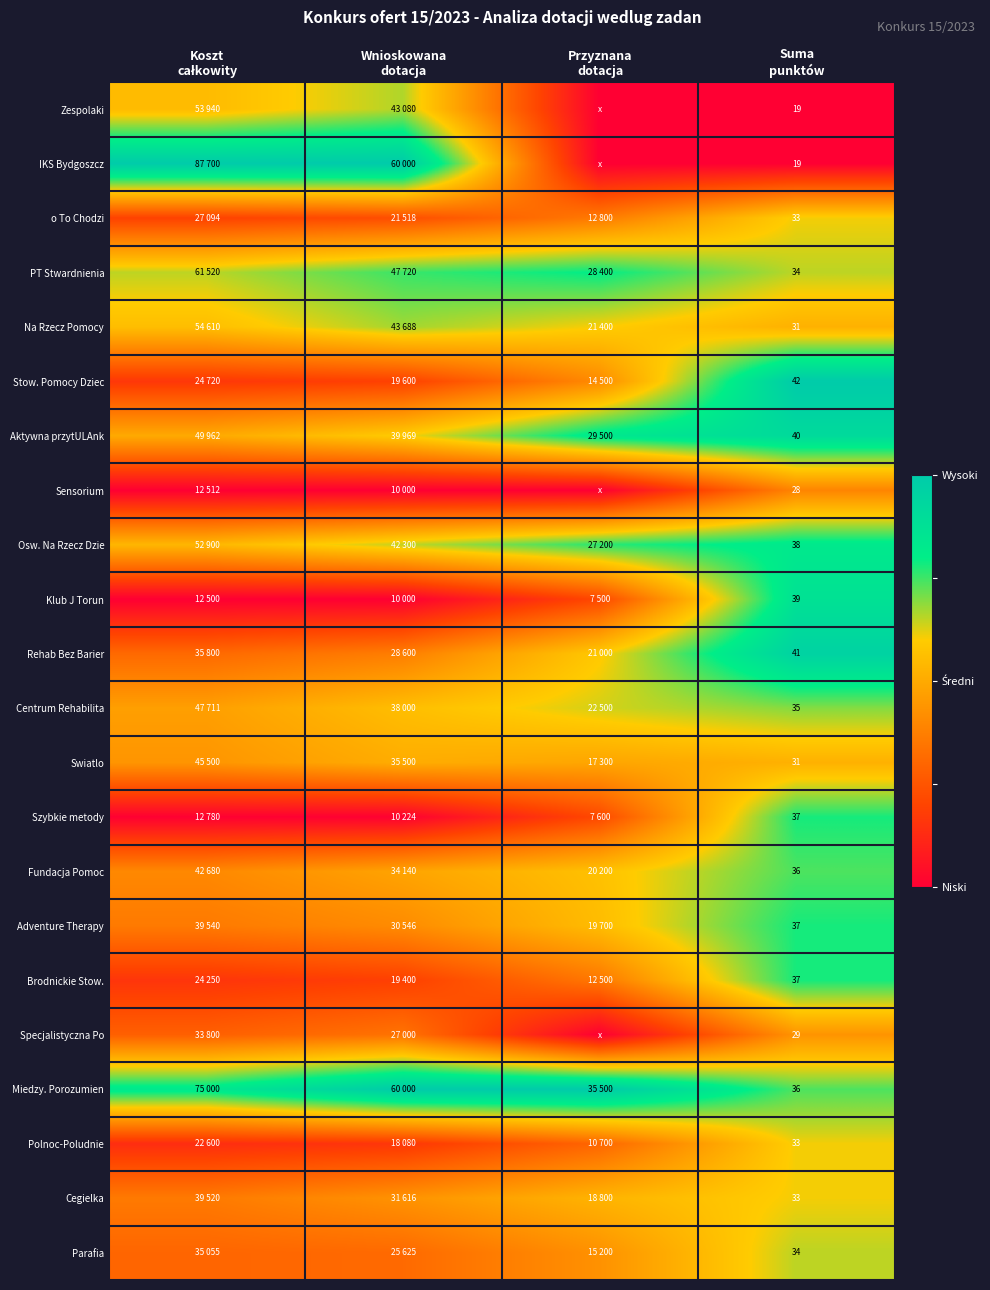

How many distinct data groups are displayed?

22